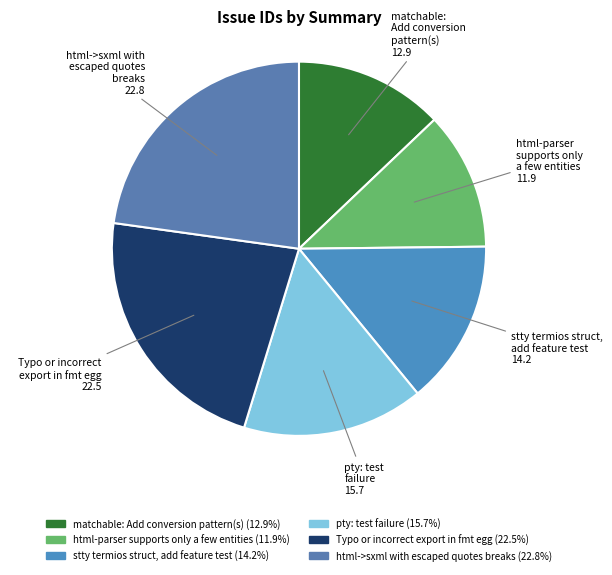

Do Typo or incorrect export in fmt egg and stty termios struct, add feature test together represent more than half of the pie?

No